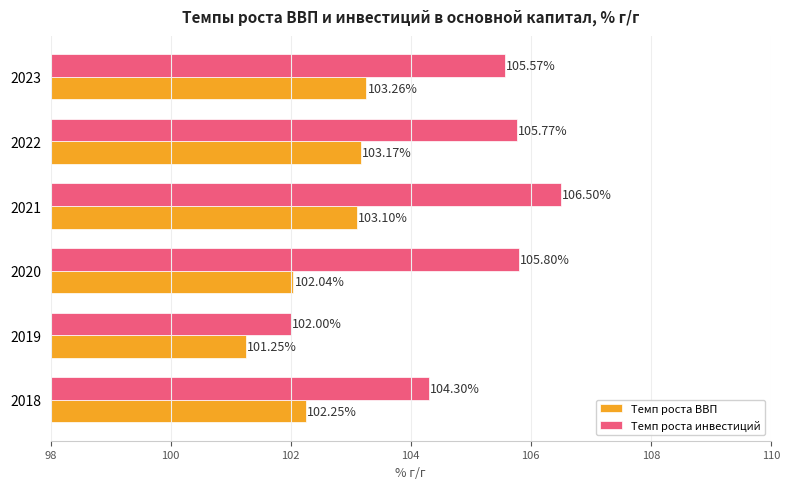

Which series has the widest spread of values?

Темп роста инвестиций